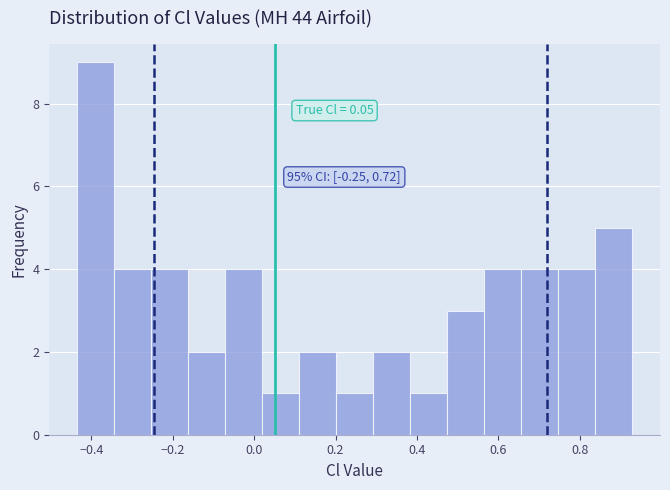

Which range on the x-axis has the tallest bar?

-0.44 to -0.34